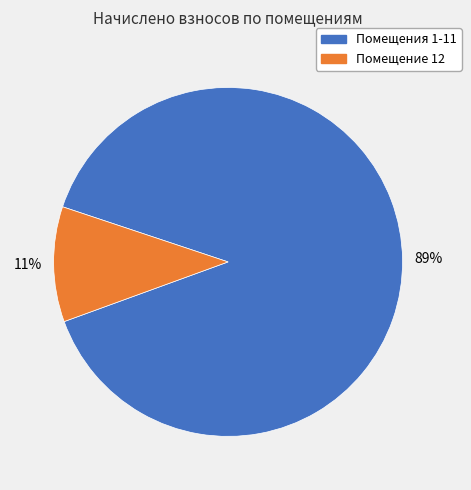

To the nearest percent, what is the average slice percentage?

50%